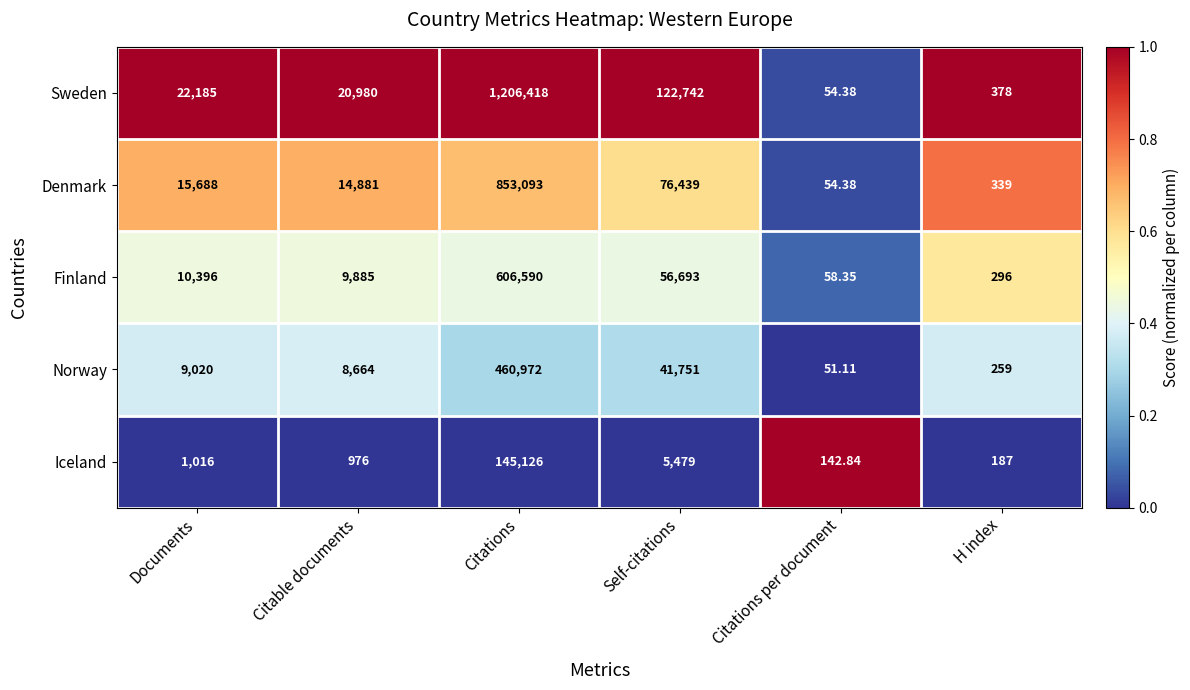

Which category has the lowest value across all series?

Citations per document